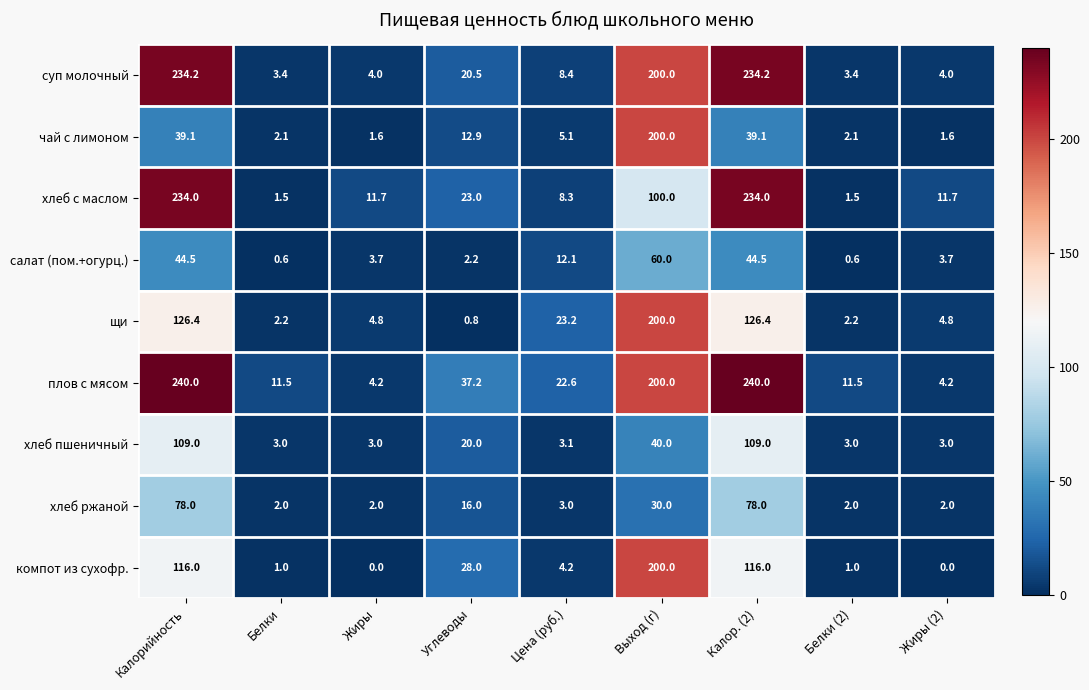

Where does the компот из сухофр. series first go above 4?

Калорийность